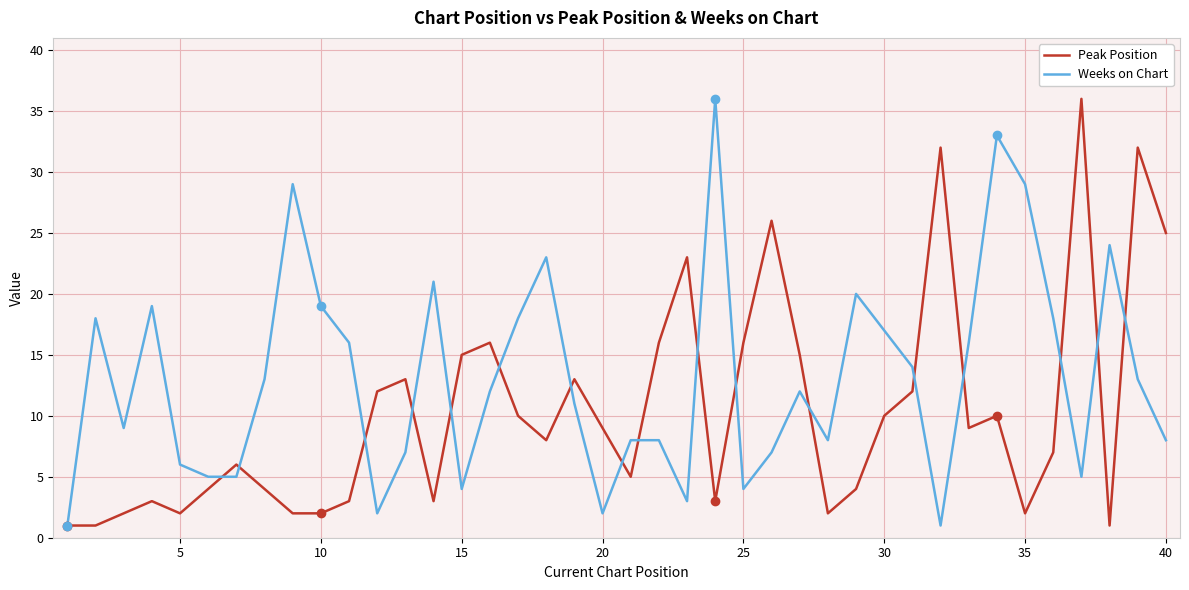

How many interior local peaks does the Peak Position series have?

11